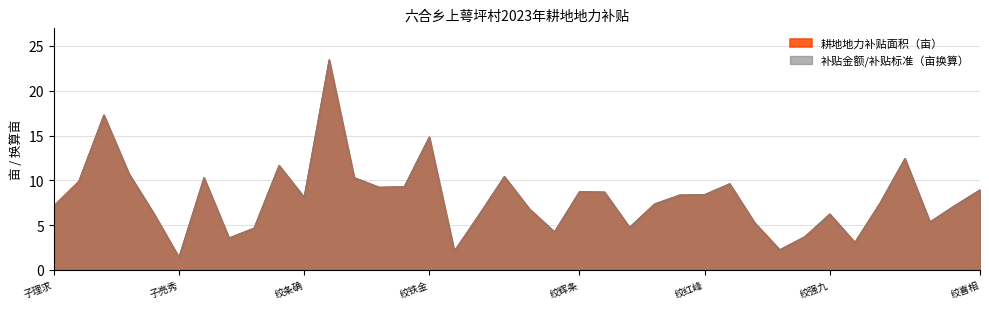

At which category is the sum across all series the highest?

绞回才